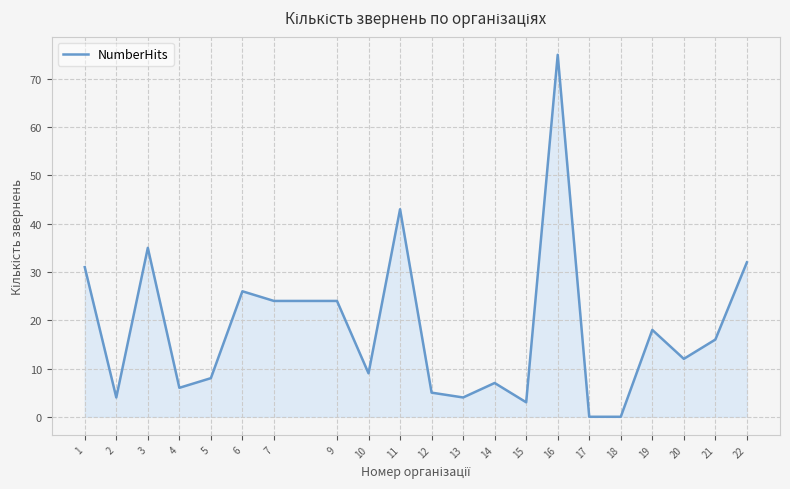

Read the value at 4.

6